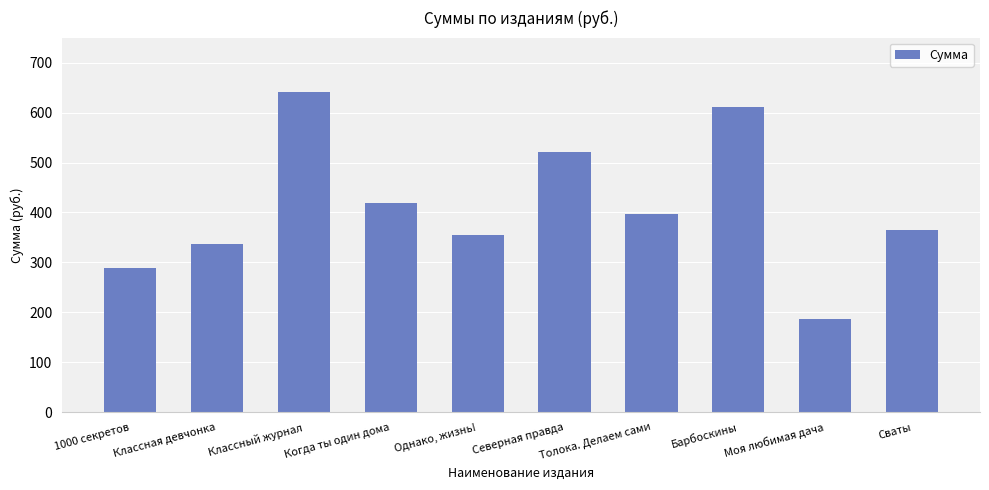

What is the average value?

412.2